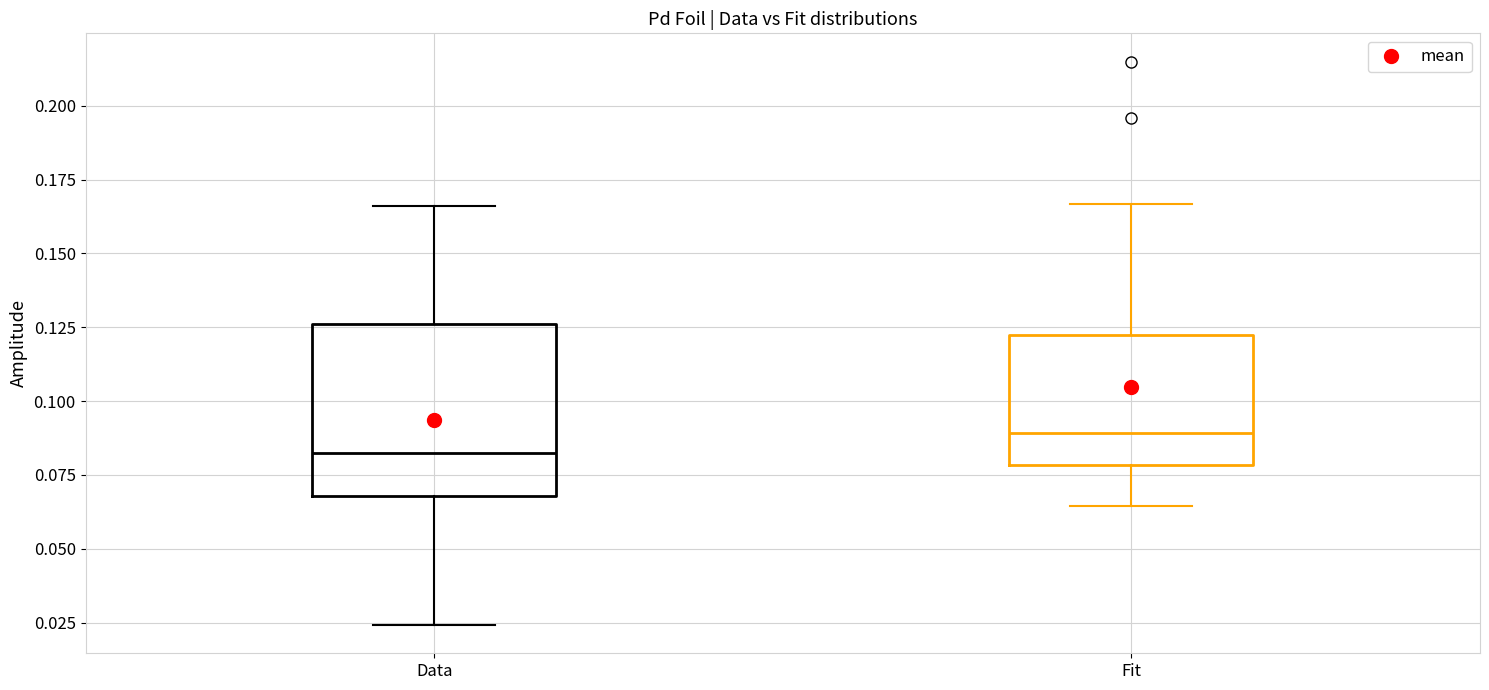

Which box has the lowest median line?

Data